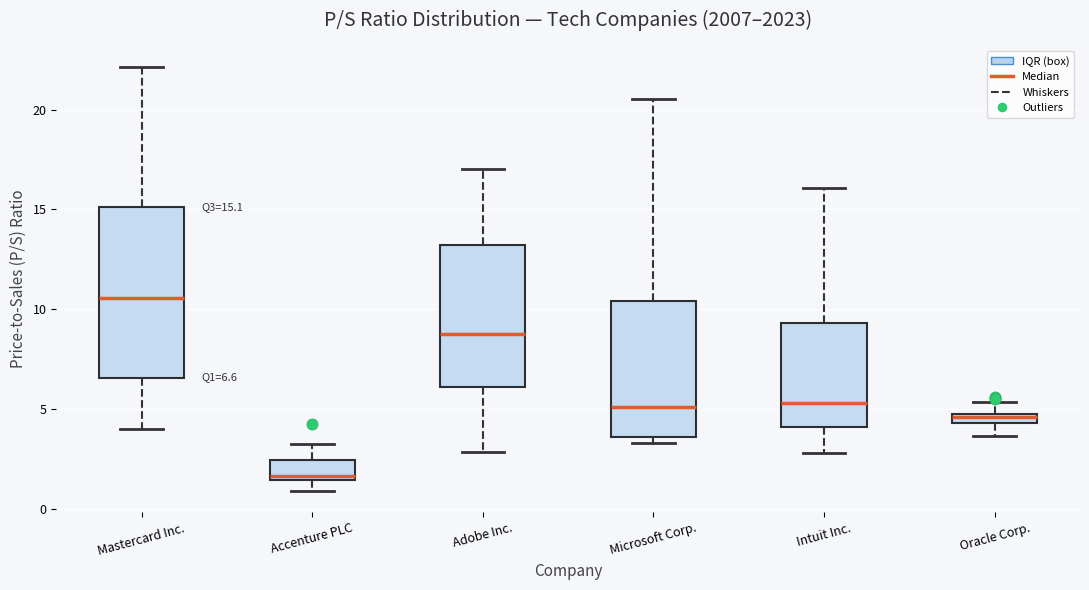

Comparing the boxes themselves (not the whiskers), which one is the tallest?

Mastercard Inc.